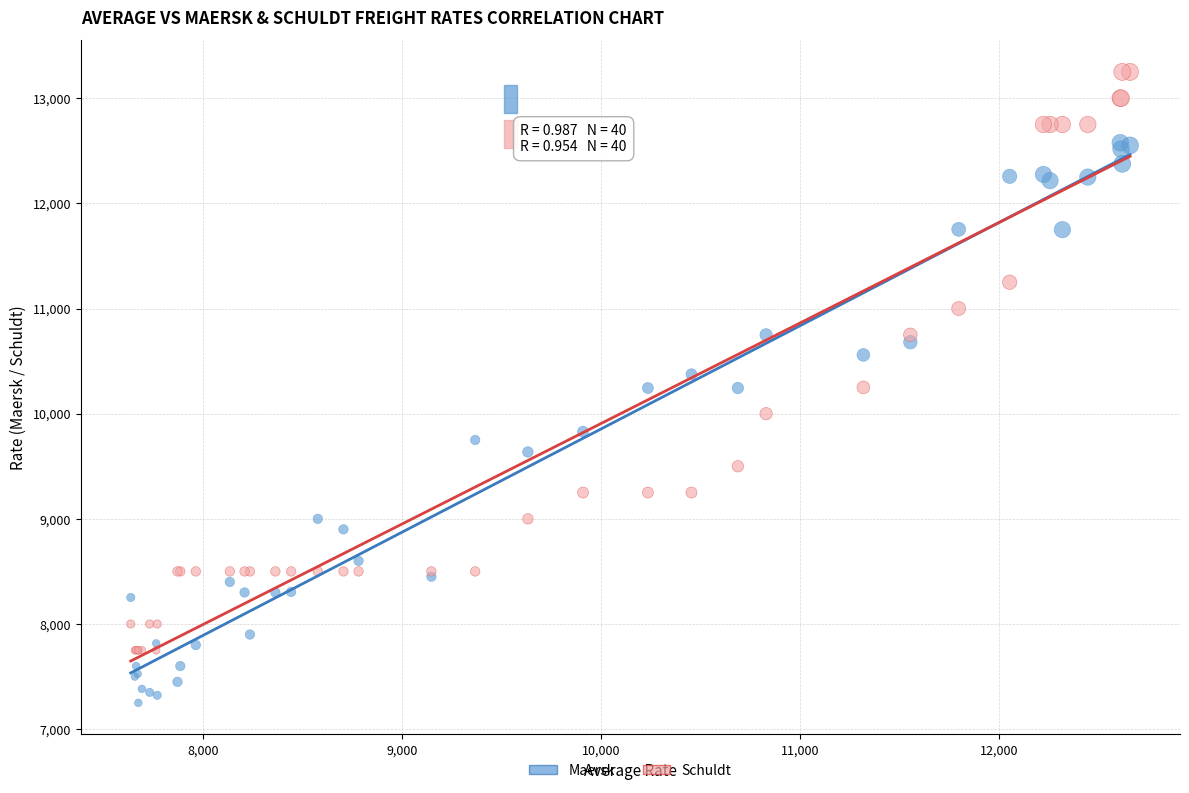

Which series has the largest Y range (max minus min)?

Schuldt